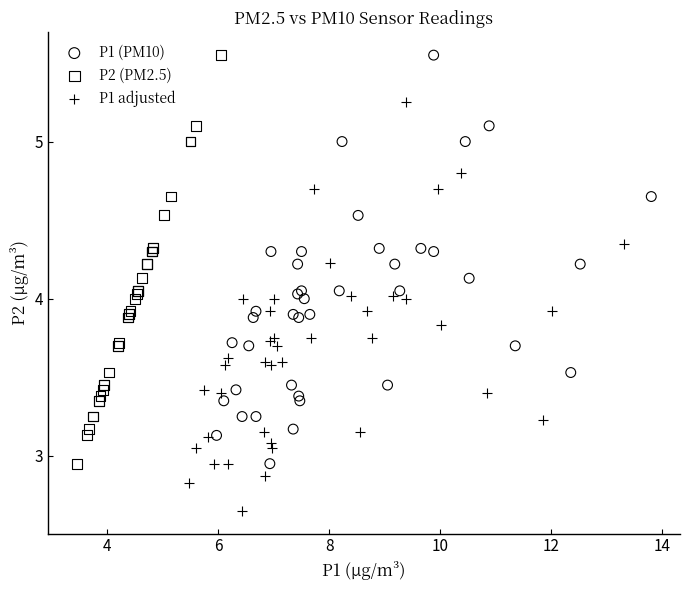

What are all the series names shown in the legend?

P1 (PM10), P2 (PM2.5), P1 adjusted